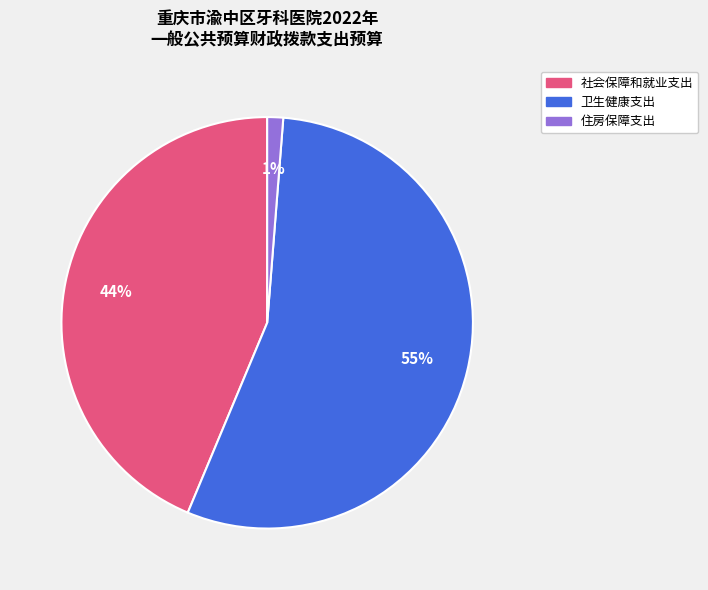

True or false: 住房保障支出 accounts for 1% of the total.

True